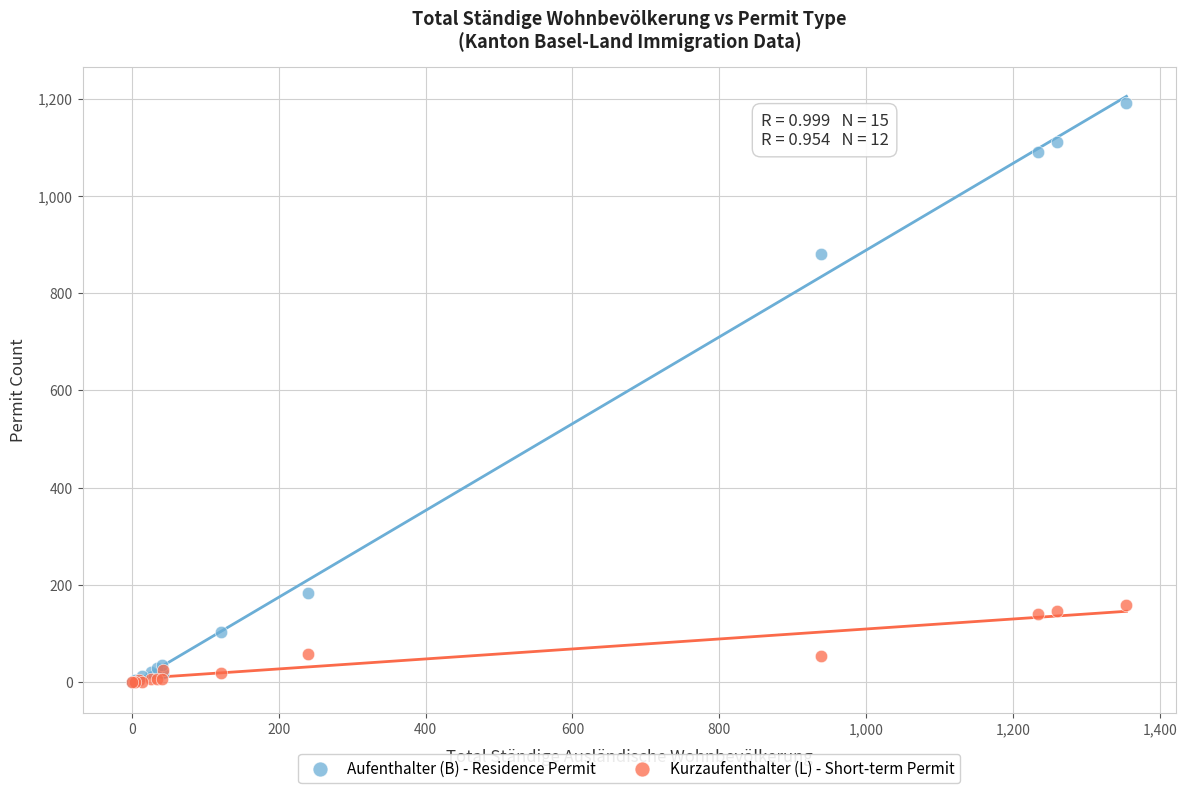

In the Aufenthalter (B) - Residence Permit series, what Y value is closest to 596?

881